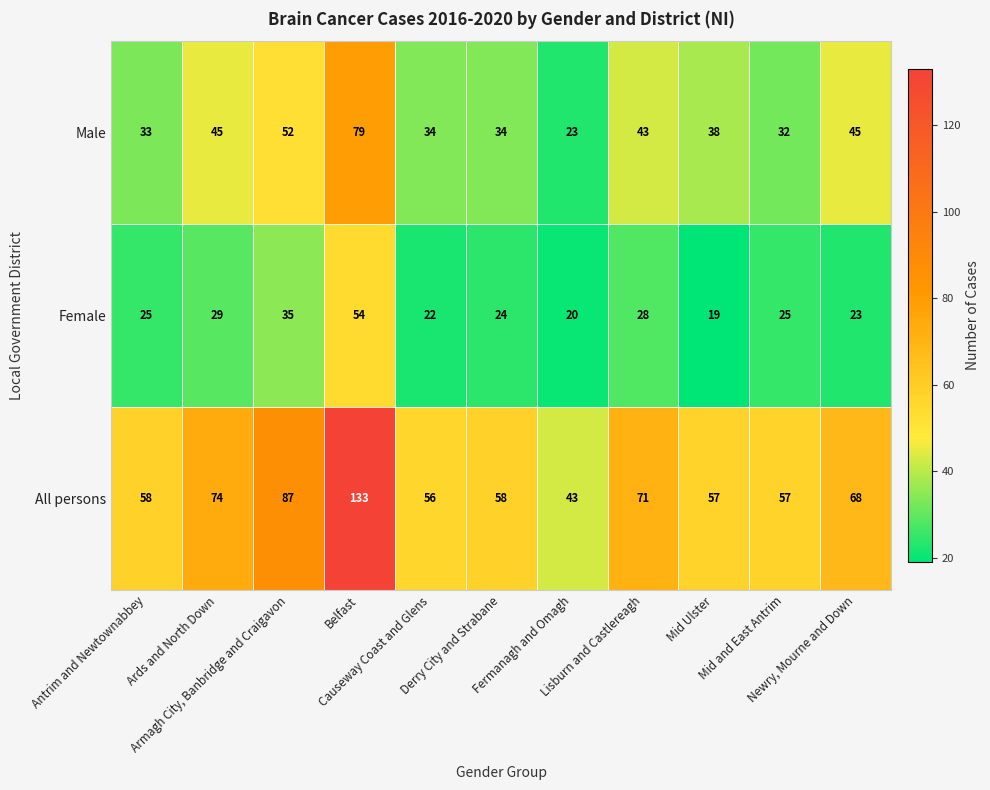

List the series in order of their peak value, lowest first.

Female, Male, All persons